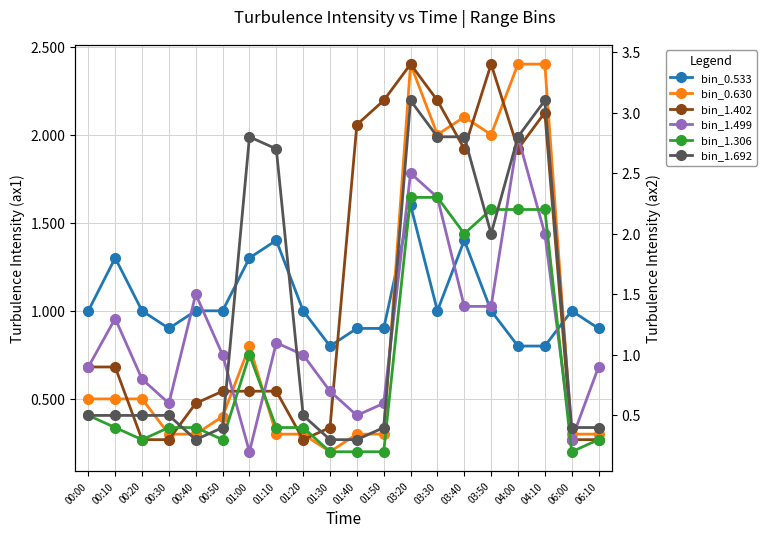

Rank the series at 03:50 from highest to lowest value.

bin_1.402, bin_1.306, bin_0.630, bin_1.692, bin_1.499, bin_0.533